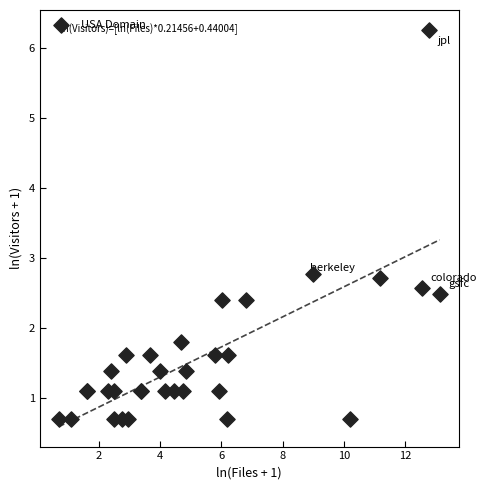

What Y value in the scatter plot is closest to 3?

2.8